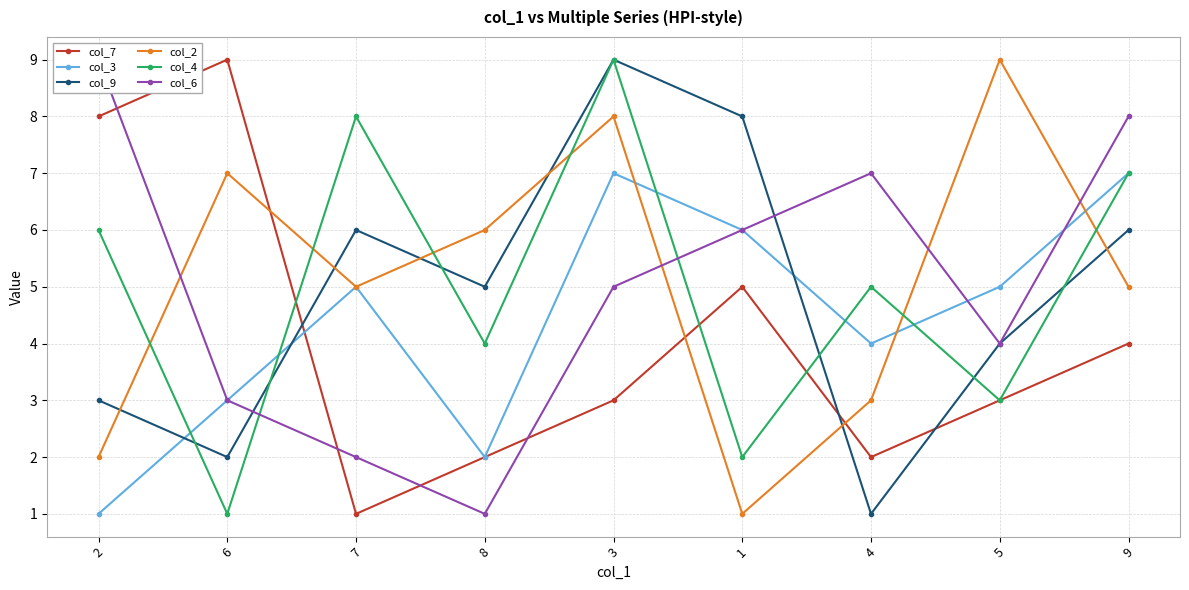

True or false: col_9 has more than 0 interior local peaks.

True